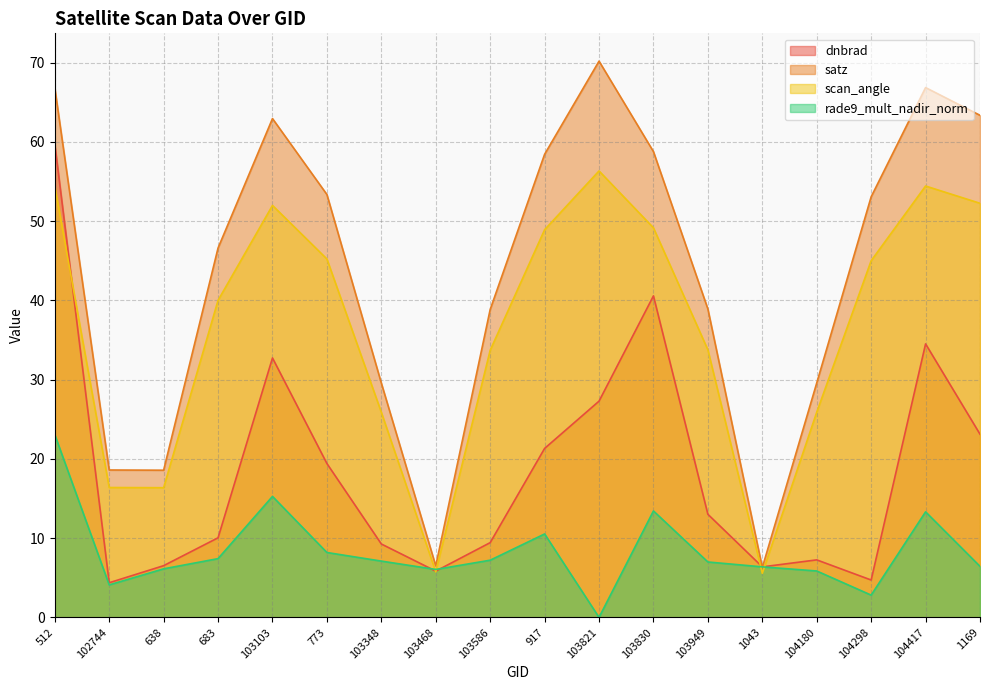

What is the sum of the scan_angle values at 103348 and 103821?

82.2